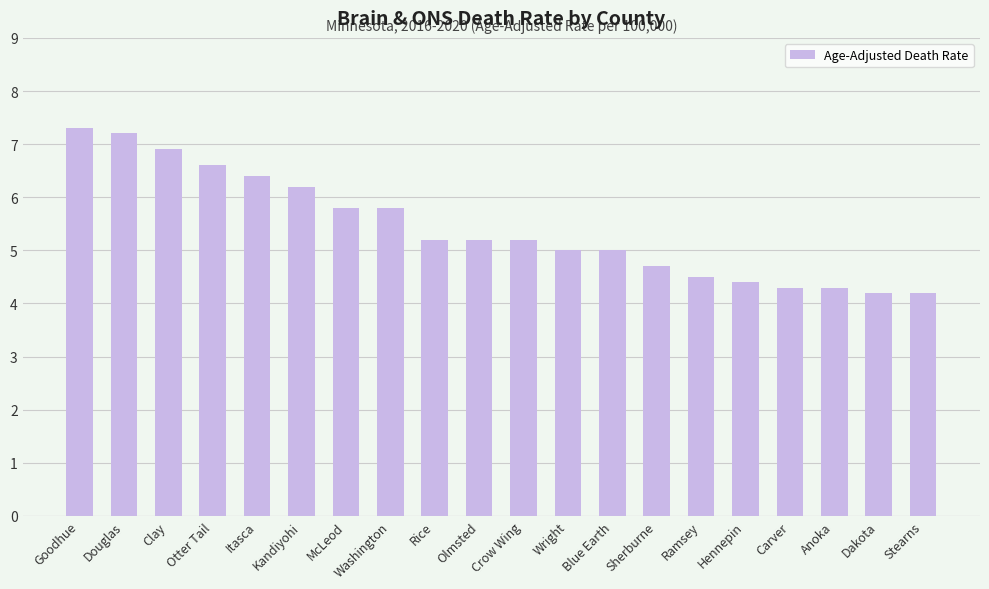

Approximately how many times larger is the value at Stearns compared to Otter Tail?

0.6